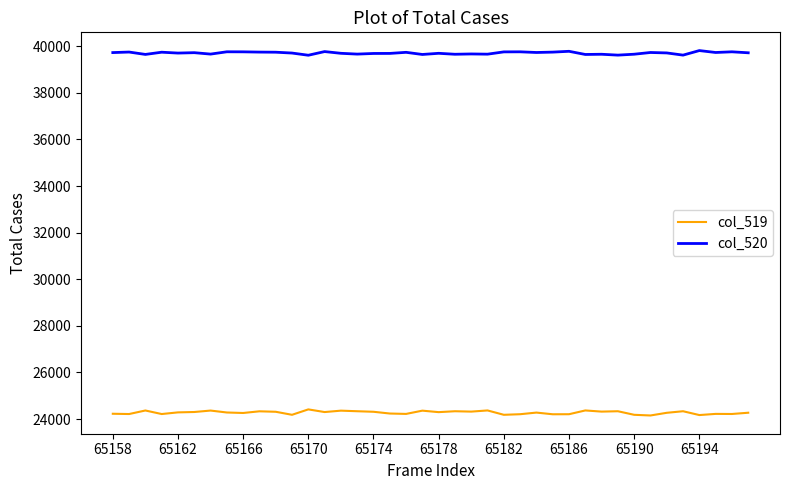

List the series in order of their peak value, lowest first.

col_519, col_520